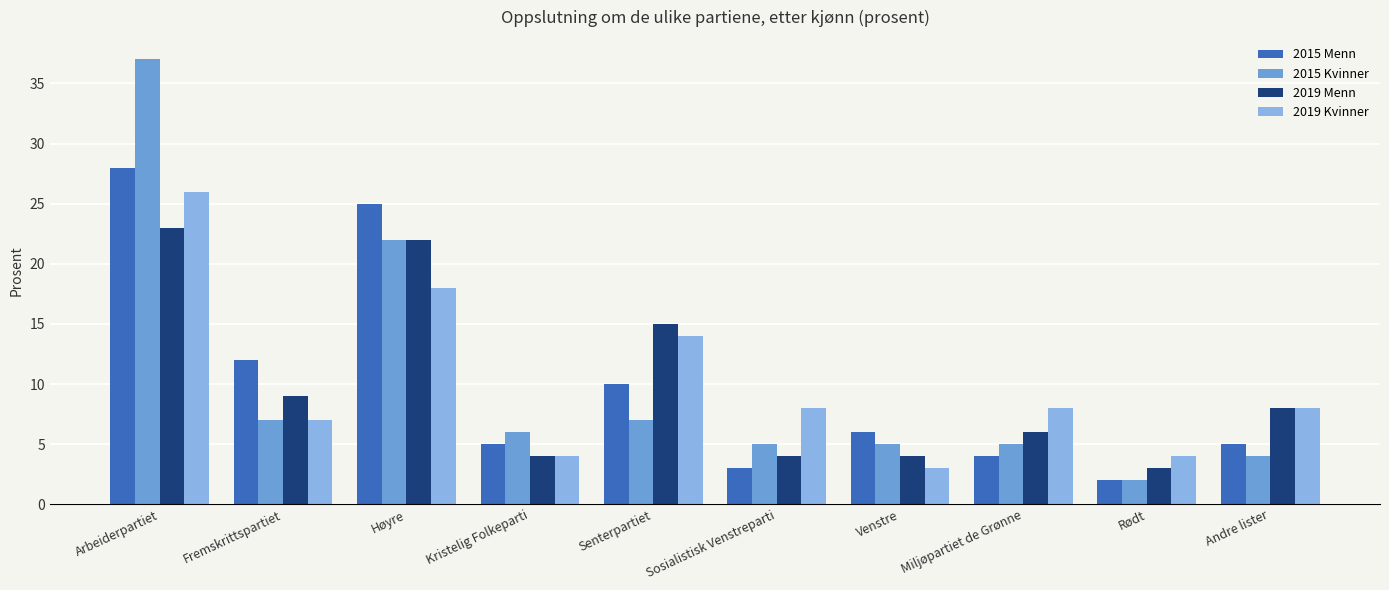

Count the number of data series in this chart.

4